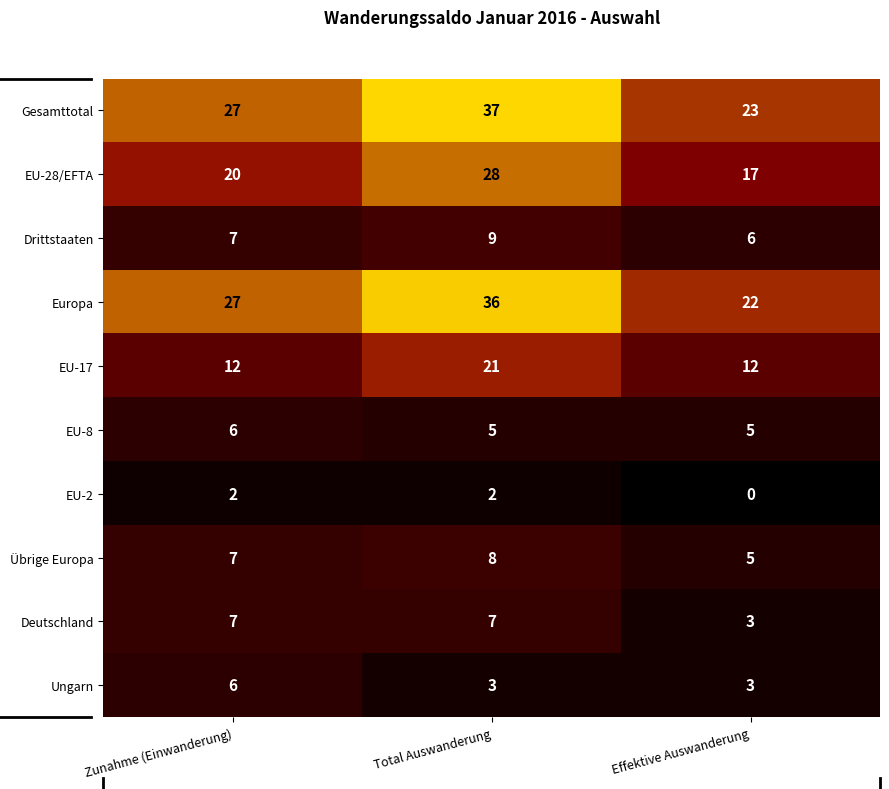

What is the approximate value of Europa at Total Auswanderung?

36